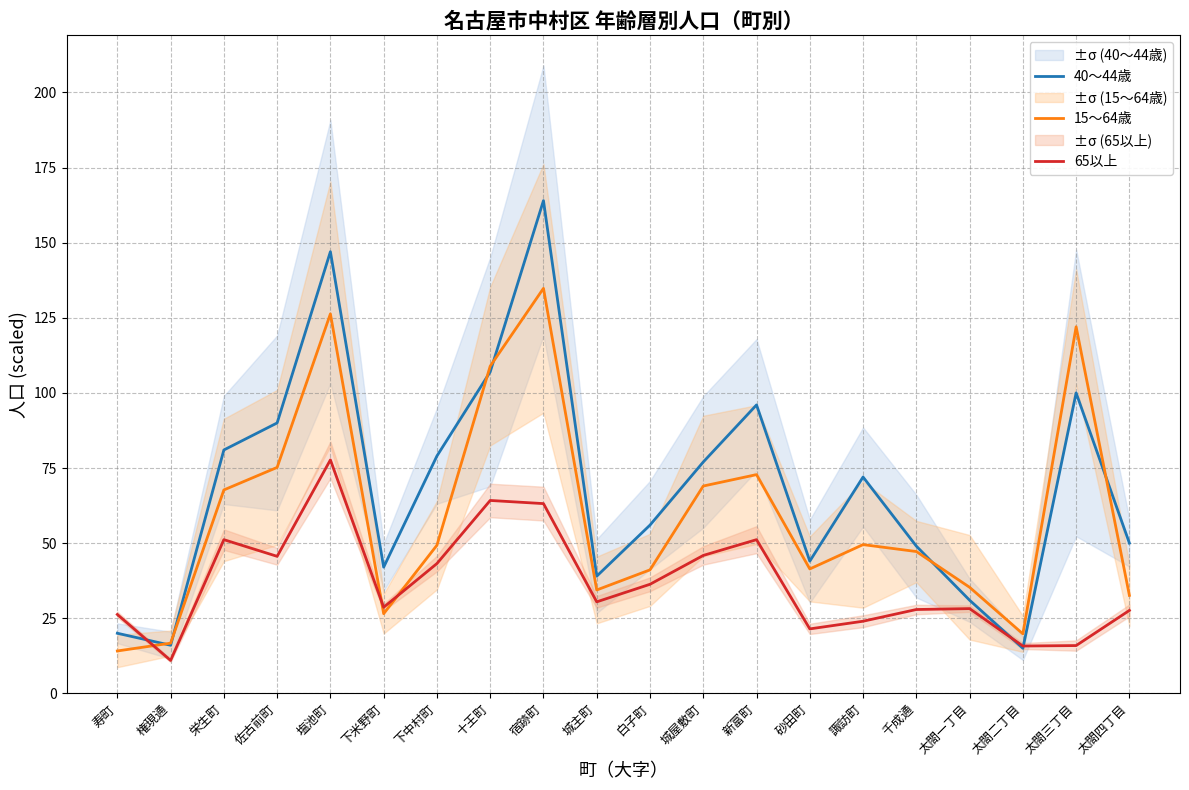

Between 白子町 and 太閤一丁目, which series saw the biggest shift?

40～44歳